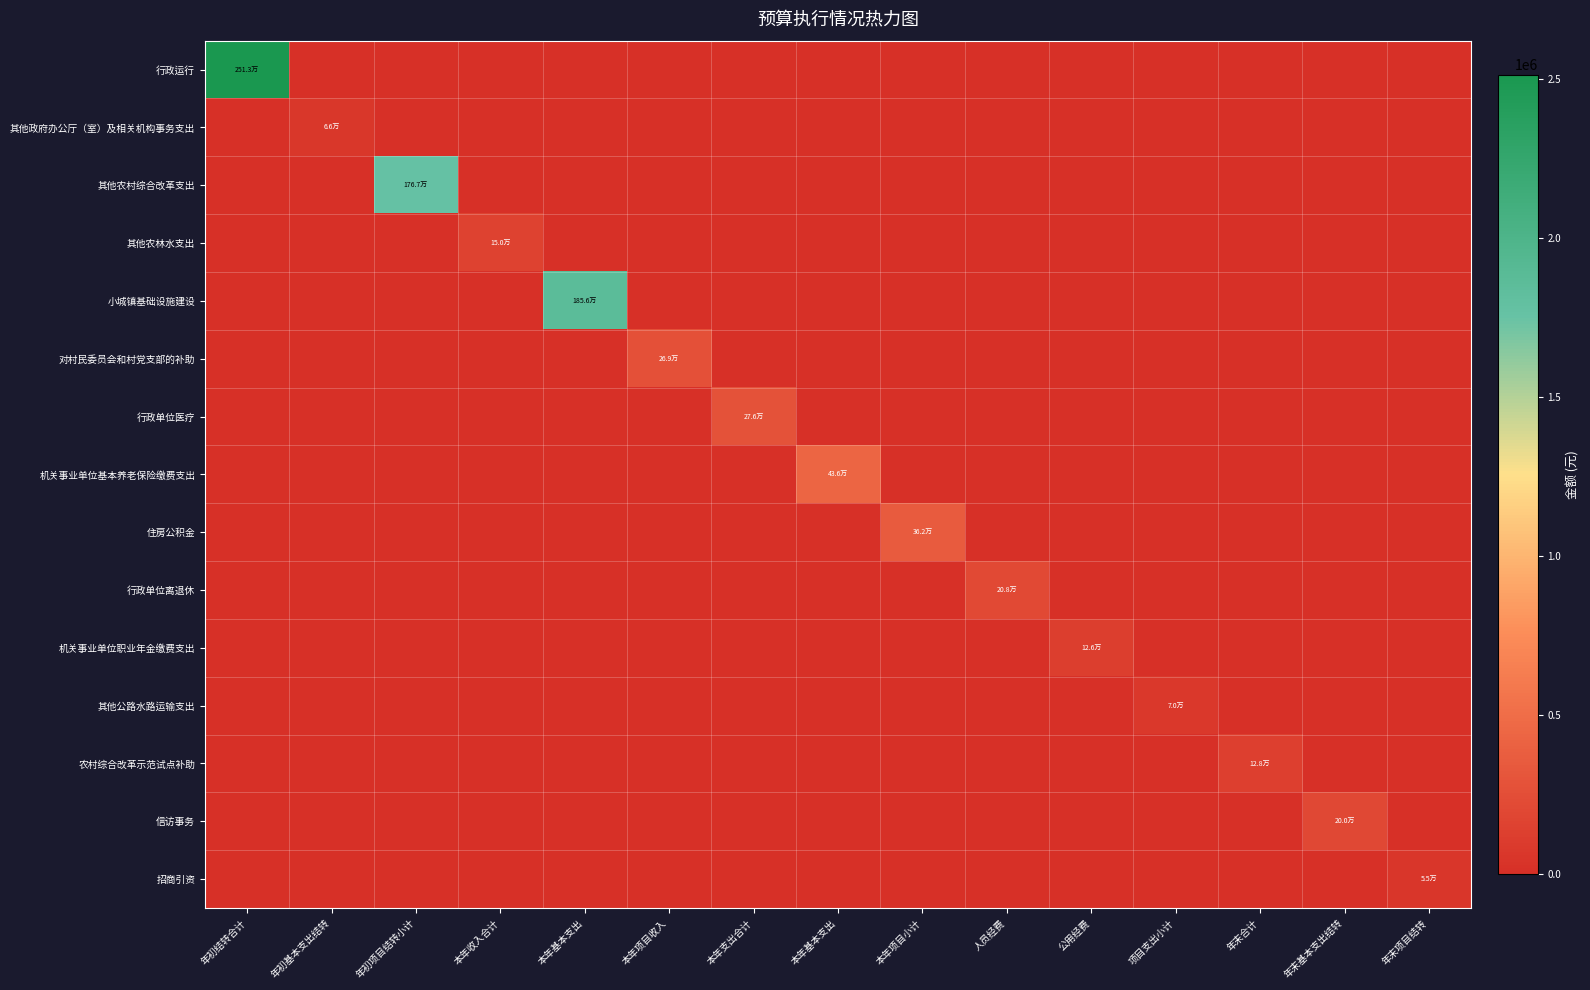

At which category does the chart reach its minimum across all series?

年初基本支出结转